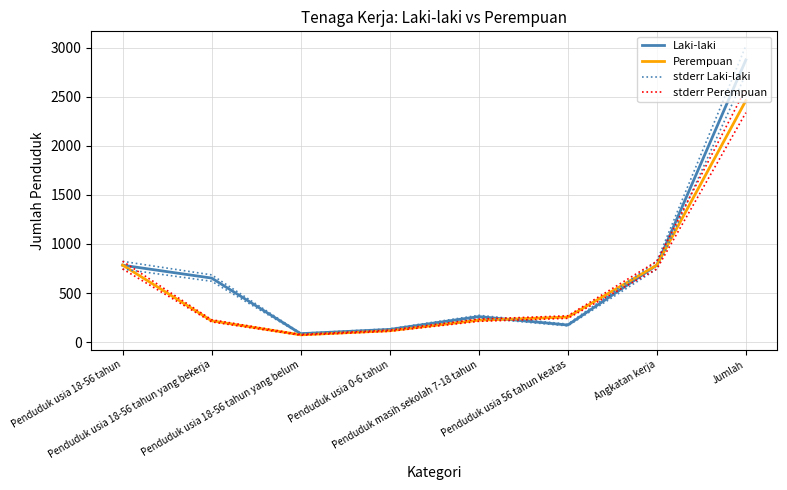

Does the chart have visible grid lines?

Yes